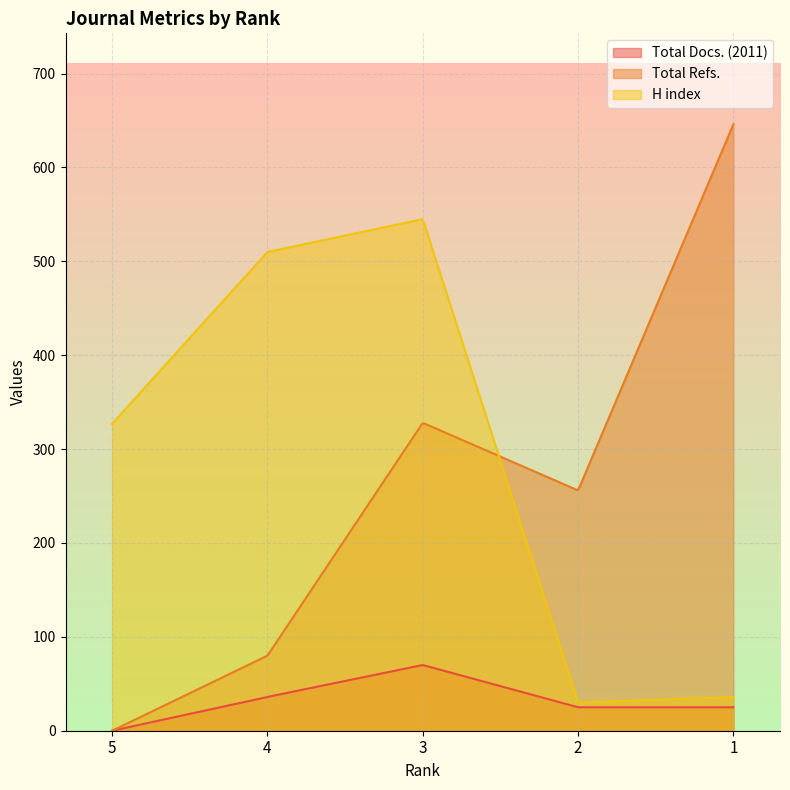

What is the total value across all series at 3?

943